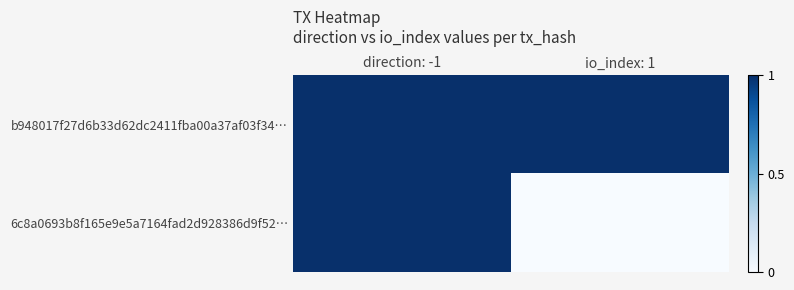

Reading left to right, transcribe all the data shown in this chart.

b948017f27d6b33d62dc2411fba00a37af03f34…: direction: -1=1	io_index: 1=1
6c8a0693b8f165e9e5a7164fad2d928386d9f52…: direction: -1=1	io_index: 1=0